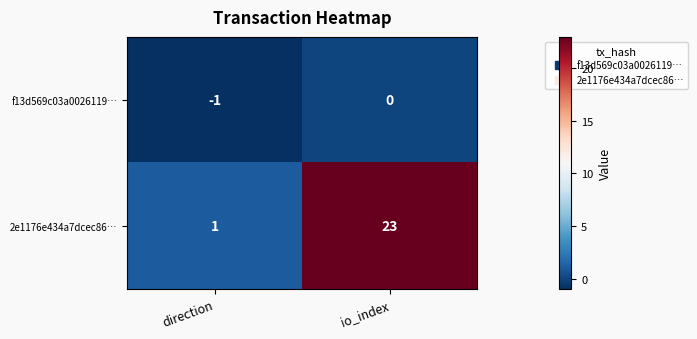

At io_index, list the series in order from largest to smallest.

2e1176e434a7dcec86…, f13d569c03a0026119…